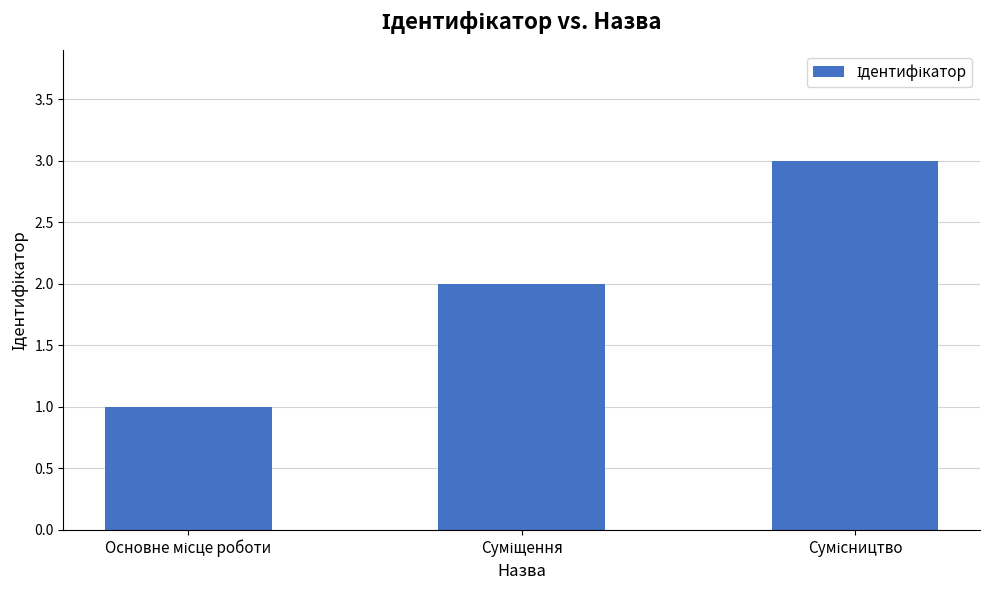

What is the sum of all values?

6